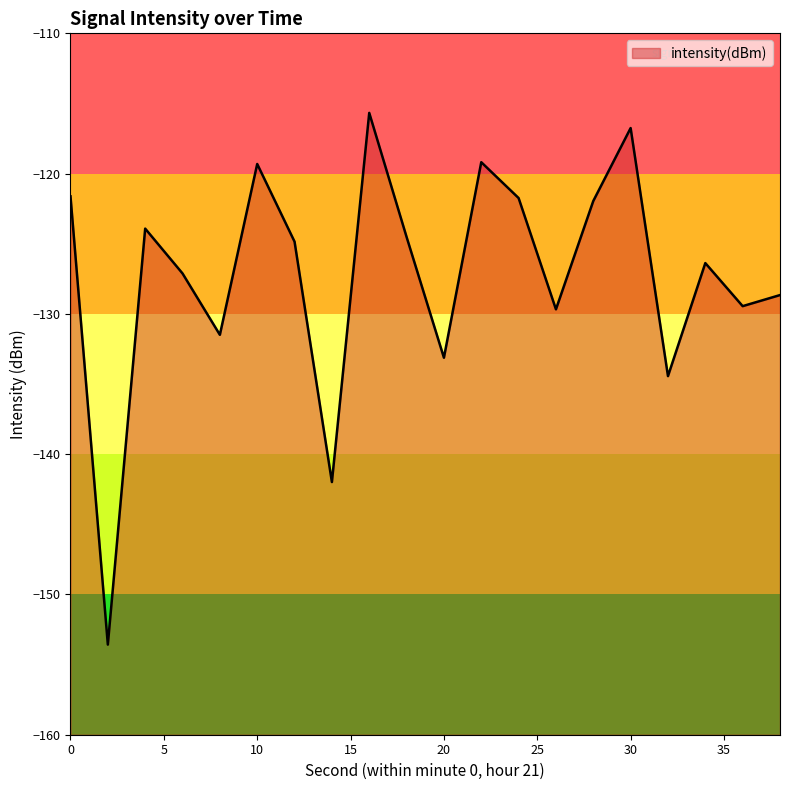

The value at 4 is -123.9. True or false?

True